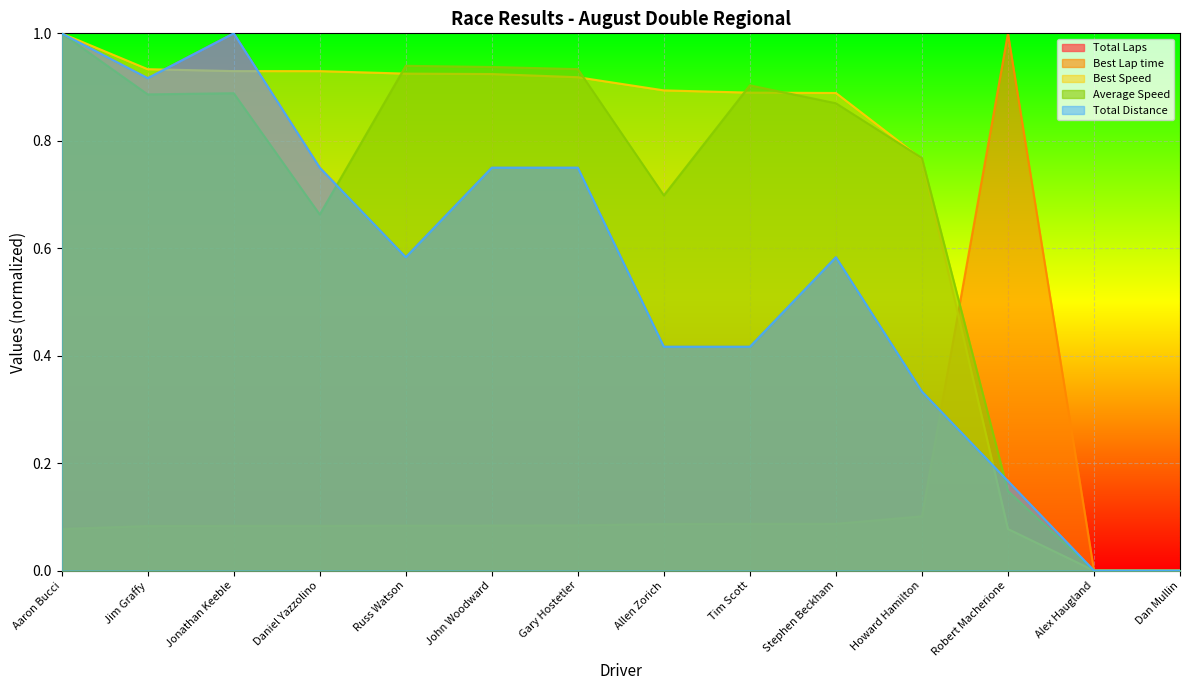

Where do Best Speed and Average Speed first cross each other?

Daniel Yazzolino and Russ Watson